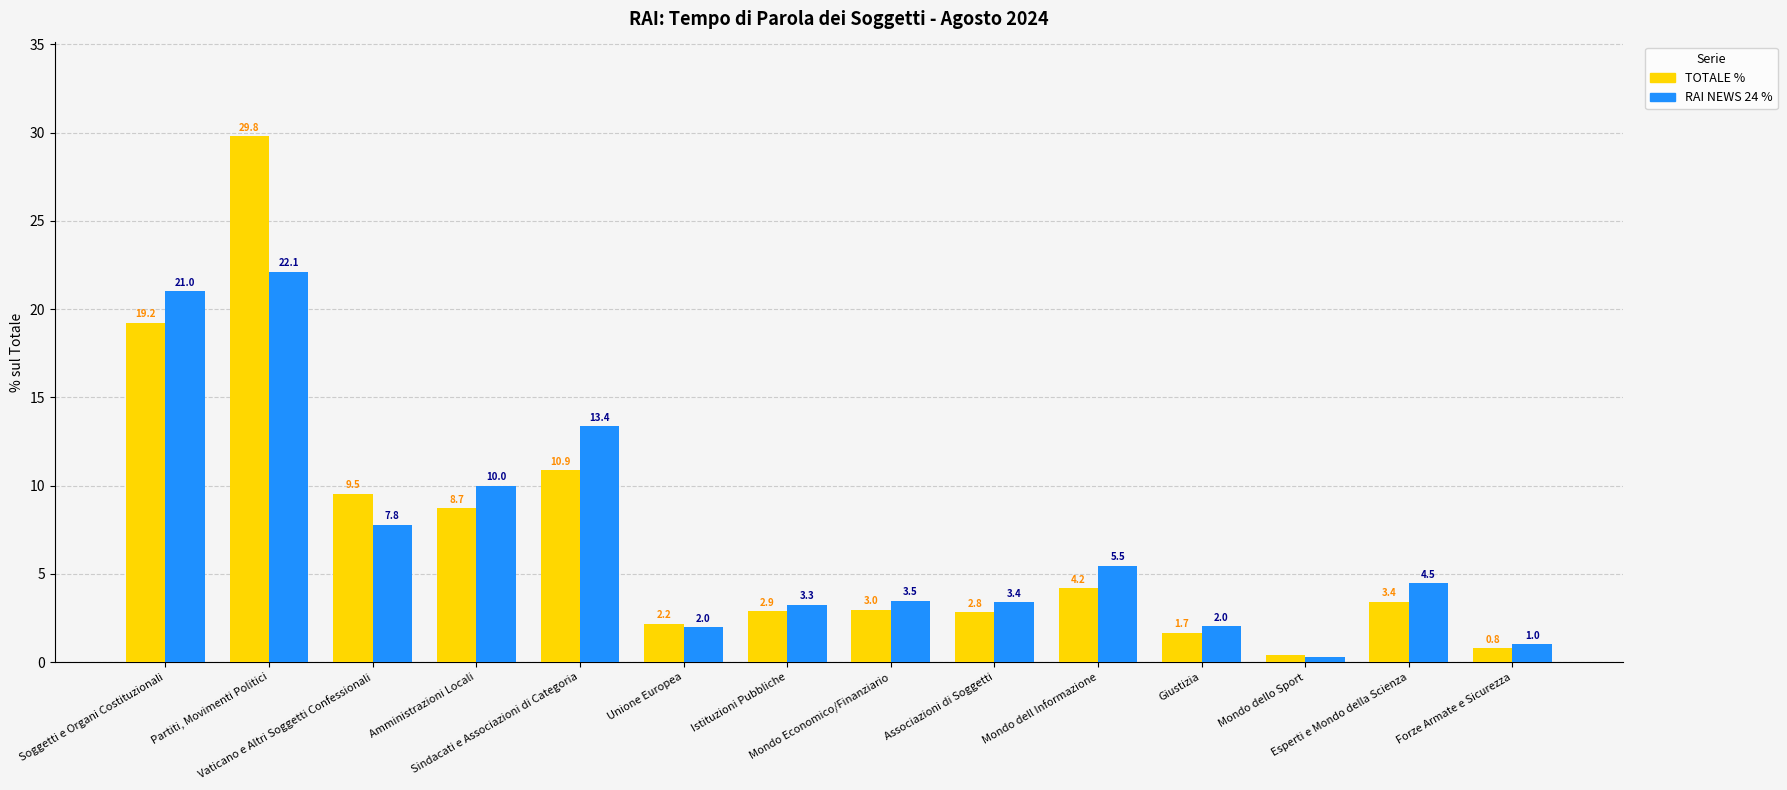

At which label does RAI NEWS 24 % first exceed 4?

Soggetti e Organi Costituzionali